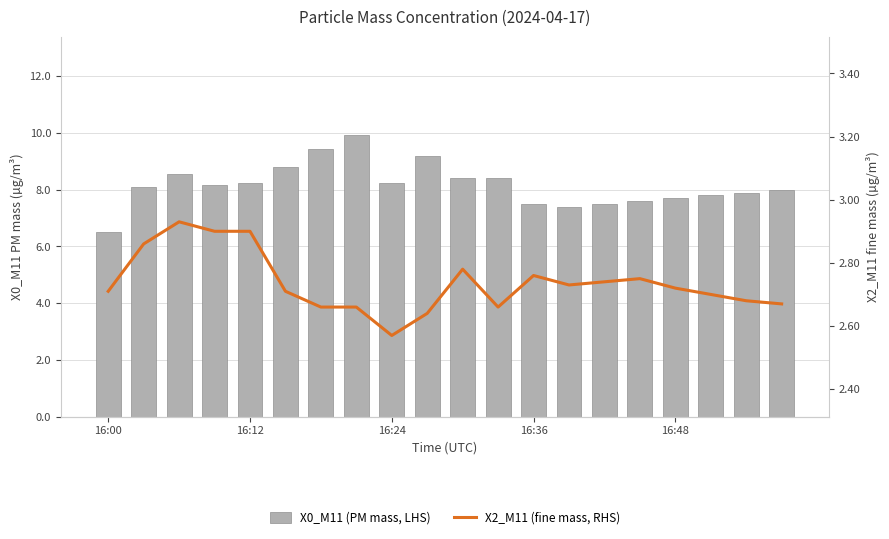

At 16:24, list the series in order from largest to smallest.

X0_M11 (PM mass, LHS), X2_M11 (fine mass, RHS)